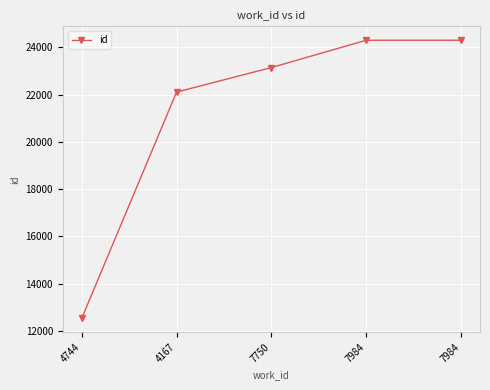

What is the change in value from 4744 to 7750?

+10613